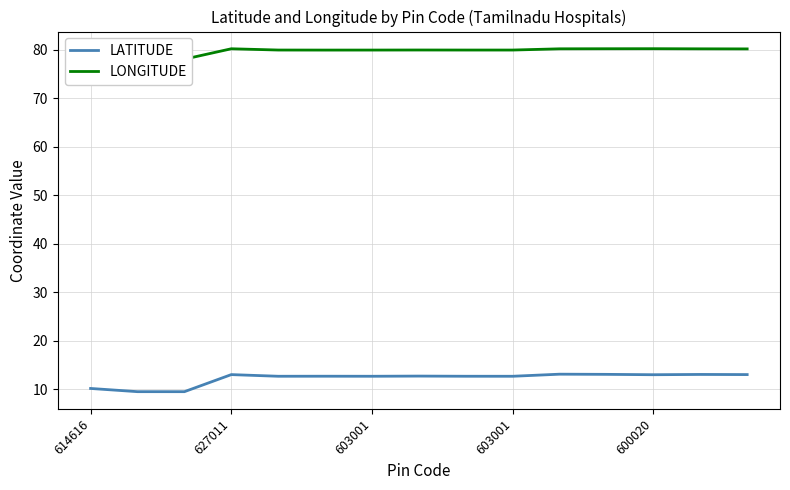

How many series are shown in this chart?

2